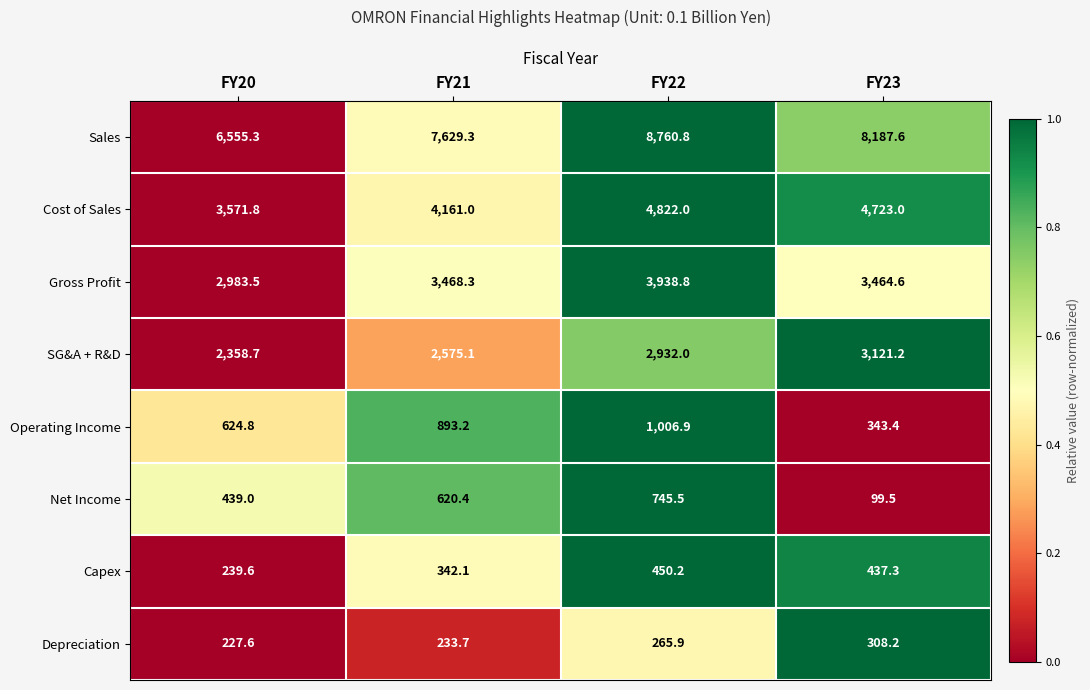

What is the difference between the highest and lowest values at FY23?

8088.1